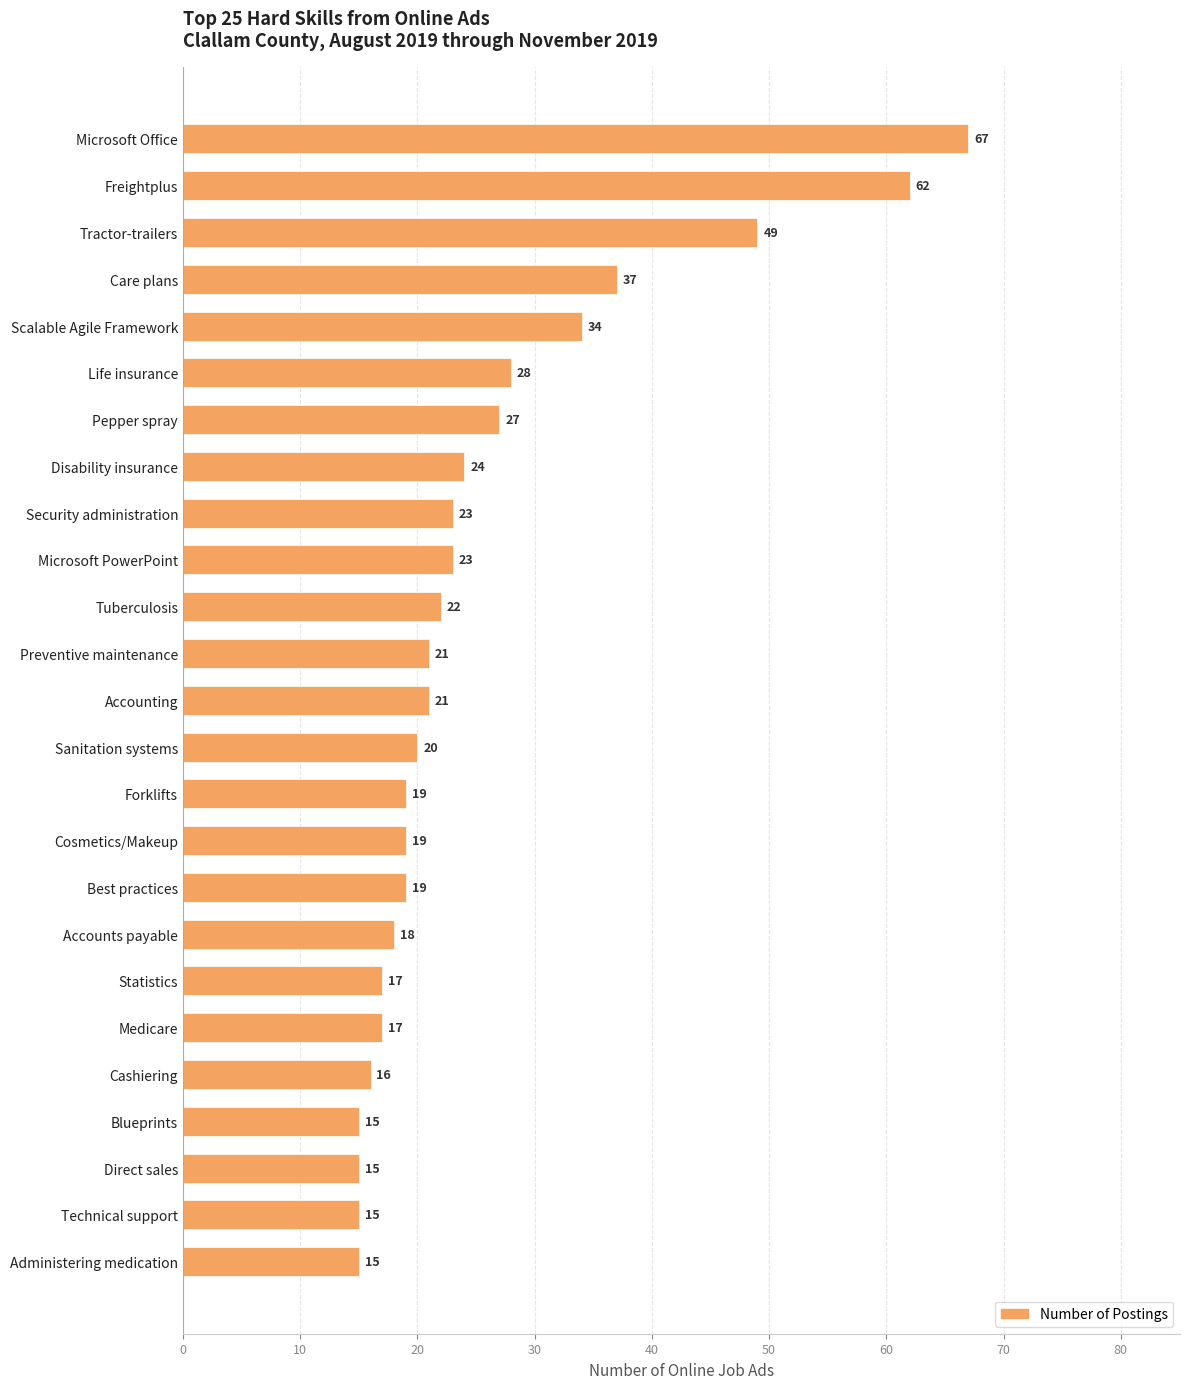

What is the change in value from Security administration to Forklifts?

-4